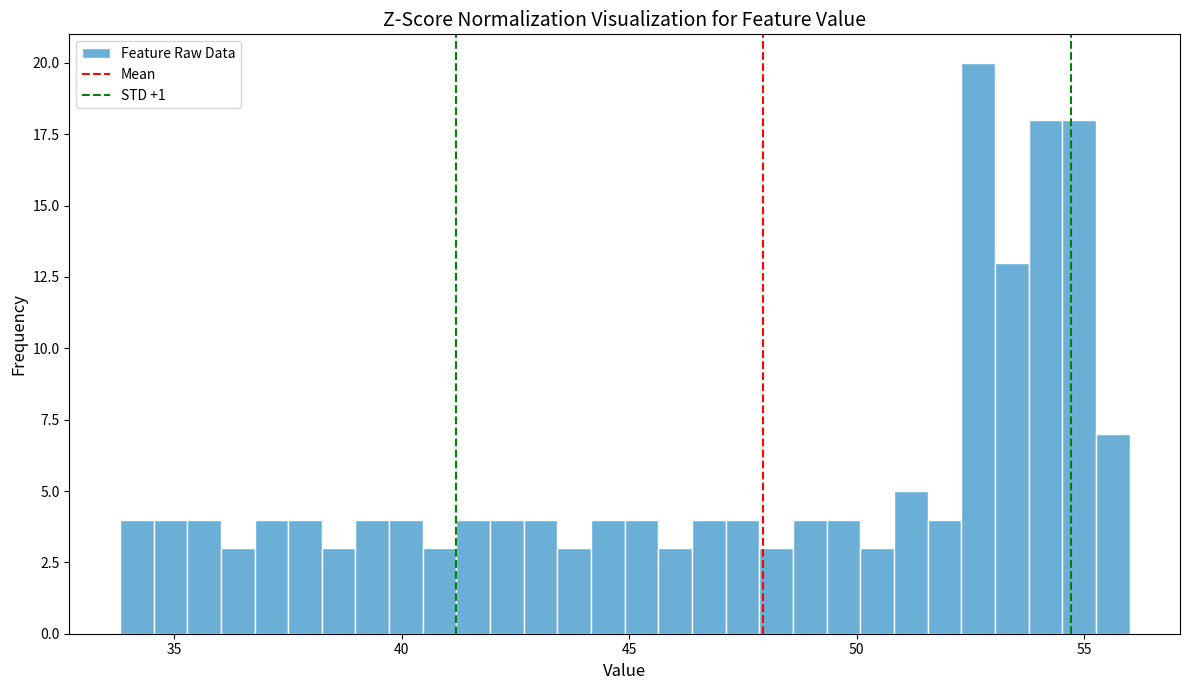

Read against the x-axis, roughly where is the centre of the tallest bar?

52.5